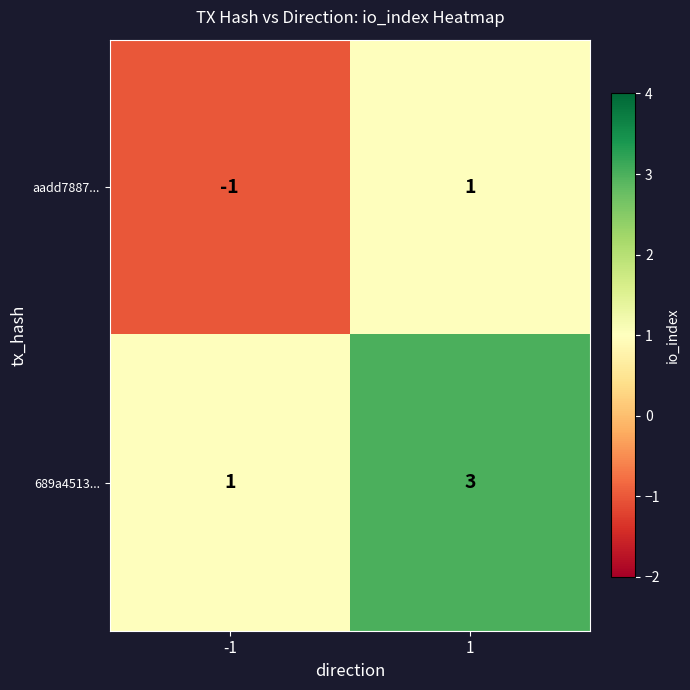

How many series are shown in this chart?

2